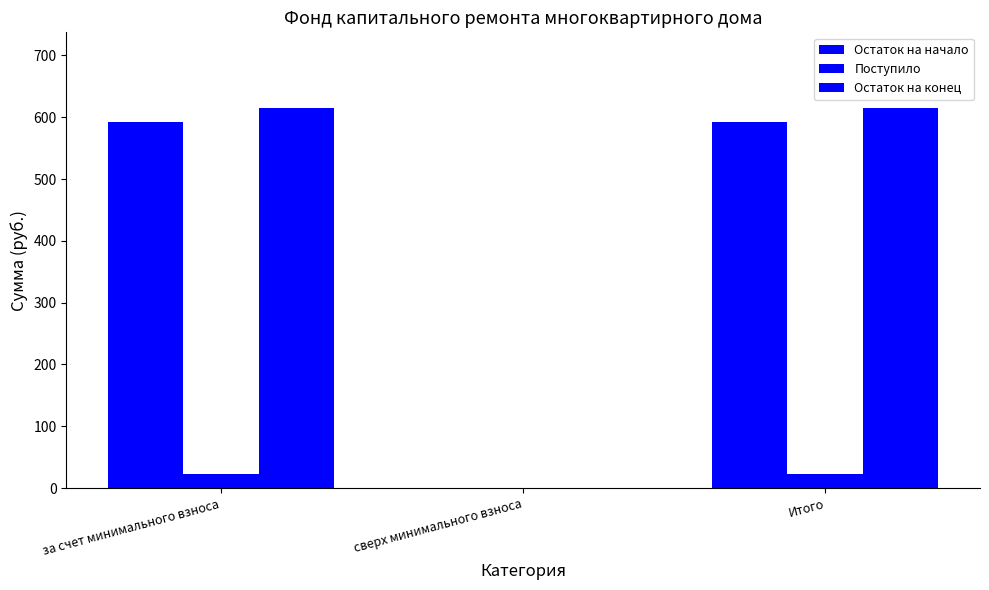

At which category is the sum across all series the highest?

за счет минимального взноса